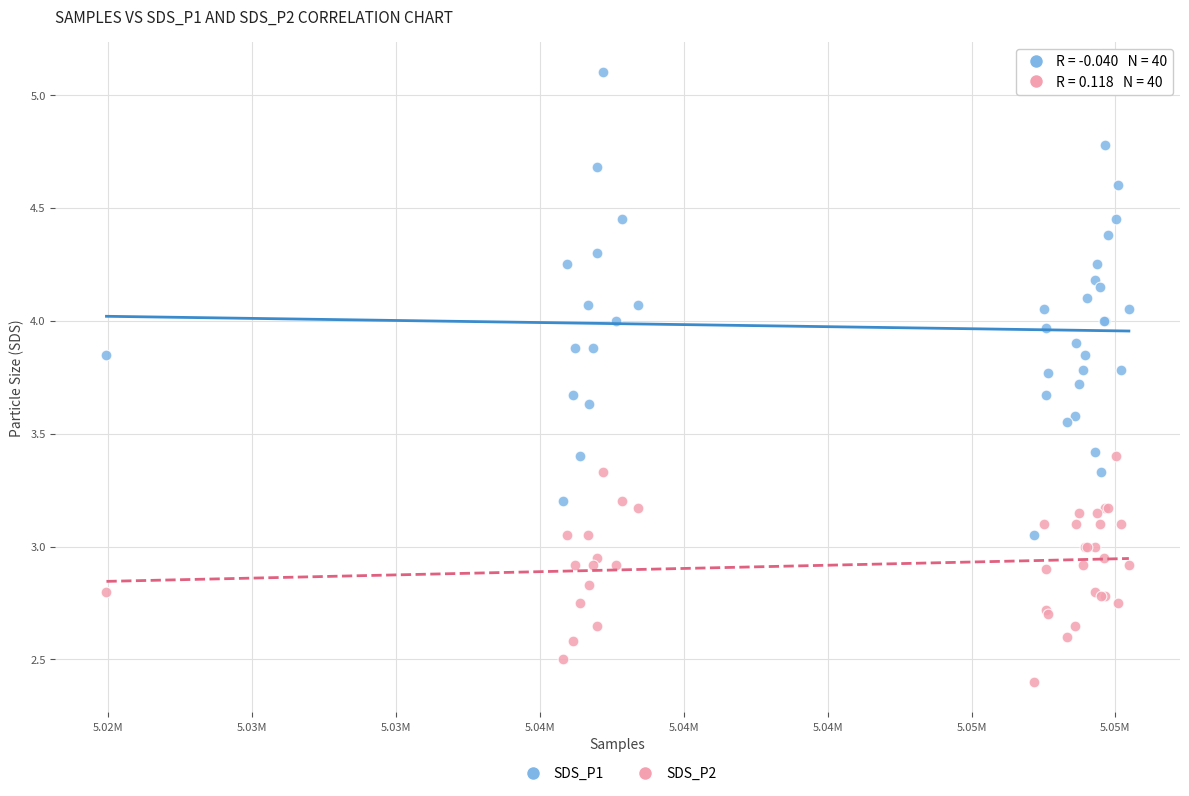

Which series contains the lowest Y value?

SDS_P2